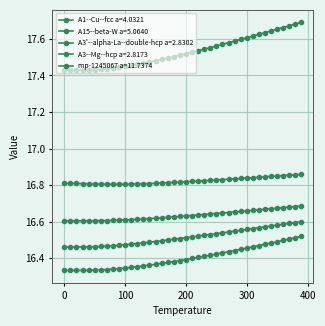

List the series in order of their peak value, highest first.

mp-1245067 a=11.7374, A3--Mg--hcp a=2.8173, A3'--alpha-La--double-hcp a=2.8302, A1--Cu--fcc a=4.0321, A15--beta-W a=5.0640